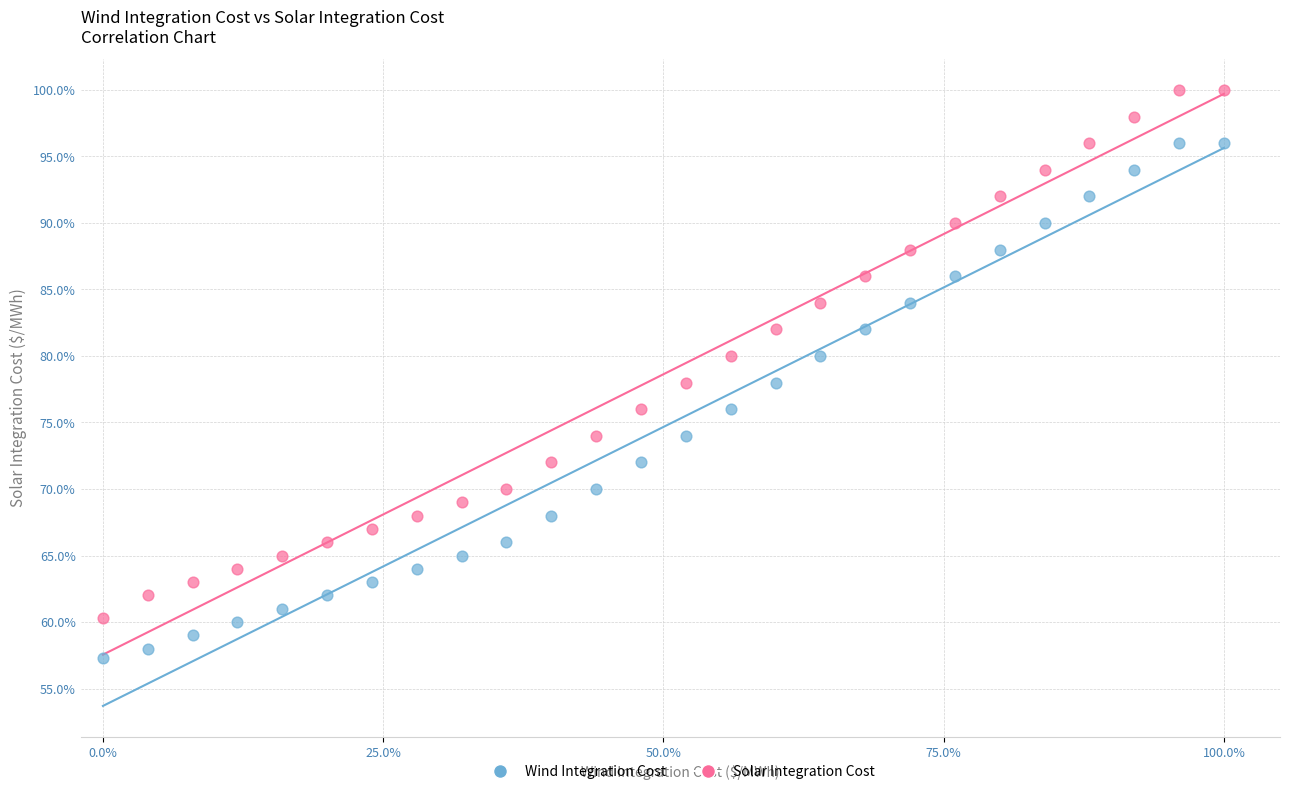

Which series has the widest spread of Y values?

Solar Integration Cost